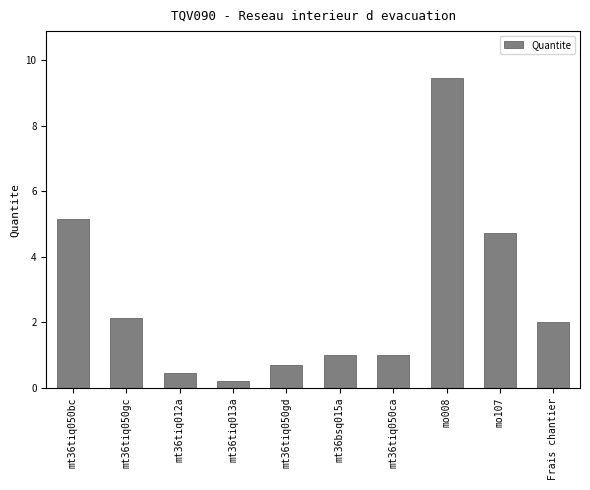

Read the value at Frais chantier.

2.0